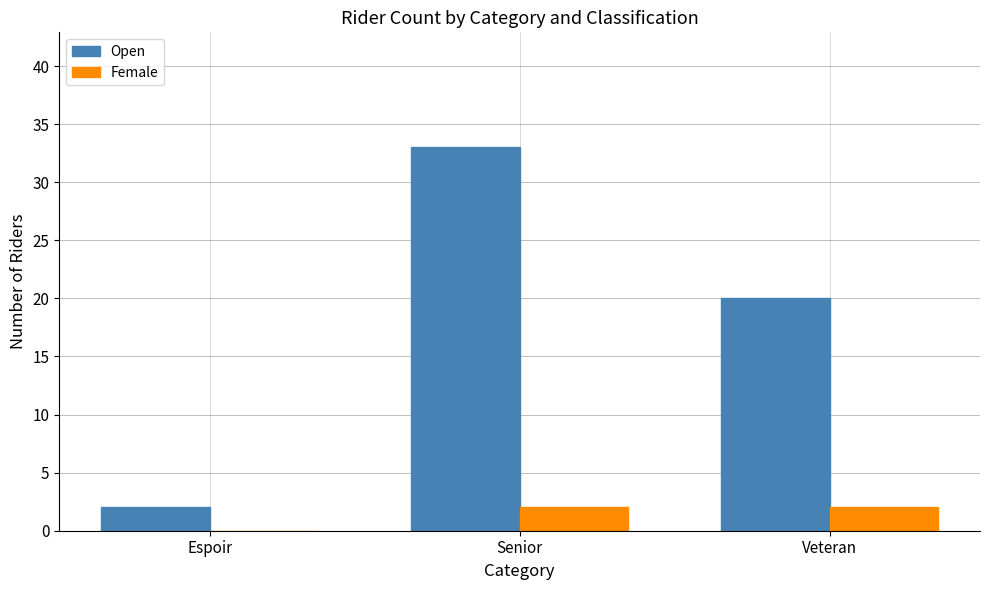

Which series has the largest total across all categories?

Open